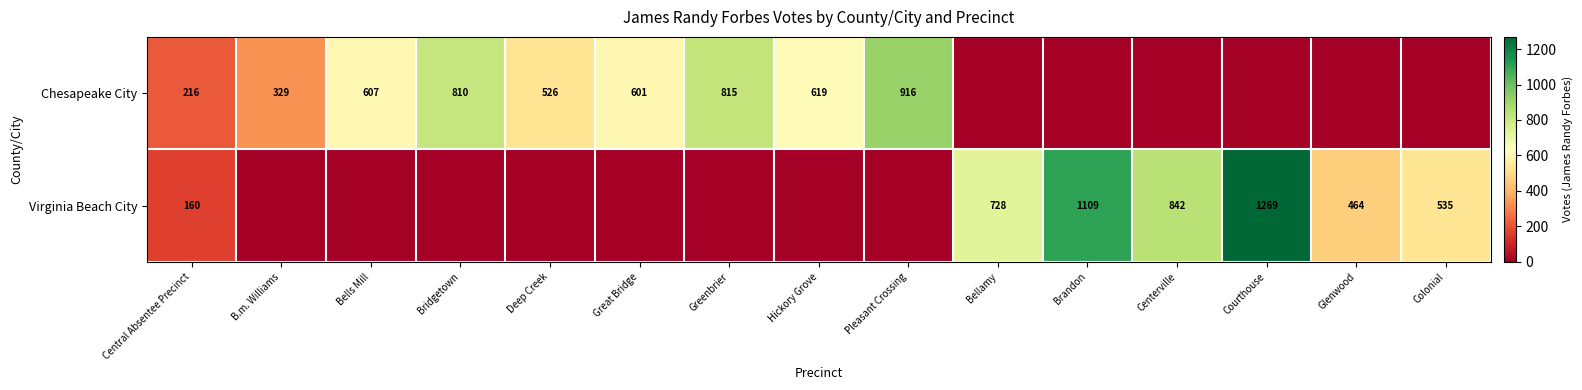

What is the difference between the Virginia Beach City values at Glenwood and Colonial?

71